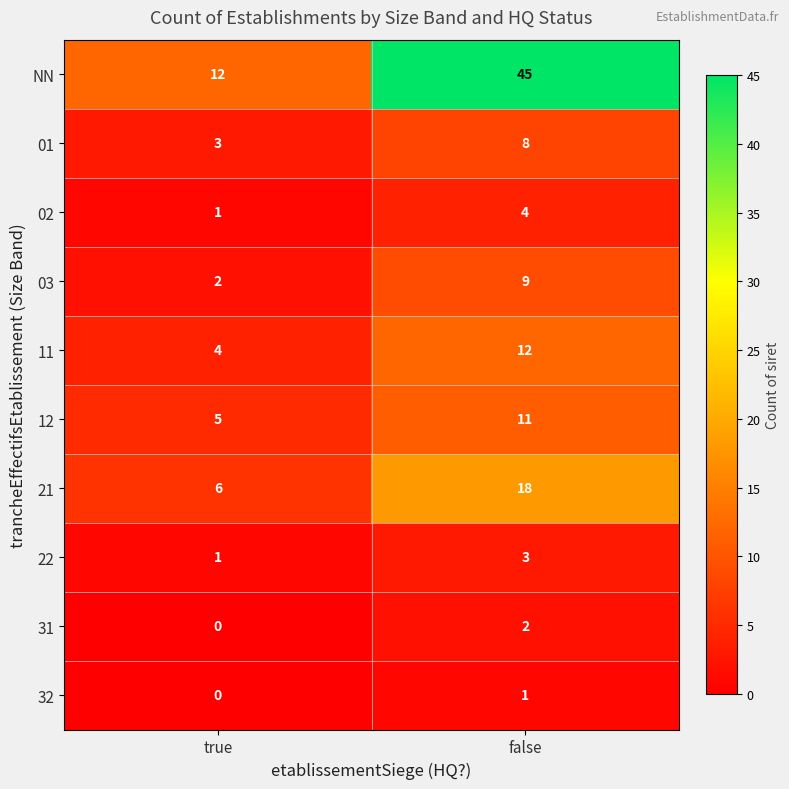

Reading right to left, list all the values displayed in this chart.

NN: false=45	true=12
01: false=8	true=3
02: false=4	true=1
03: false=9	true=2
11: false=12	true=4
12: false=11	true=5
21: false=18	true=6
22: false=3	true=1
31: false=2	true=0
32: false=1	true=0